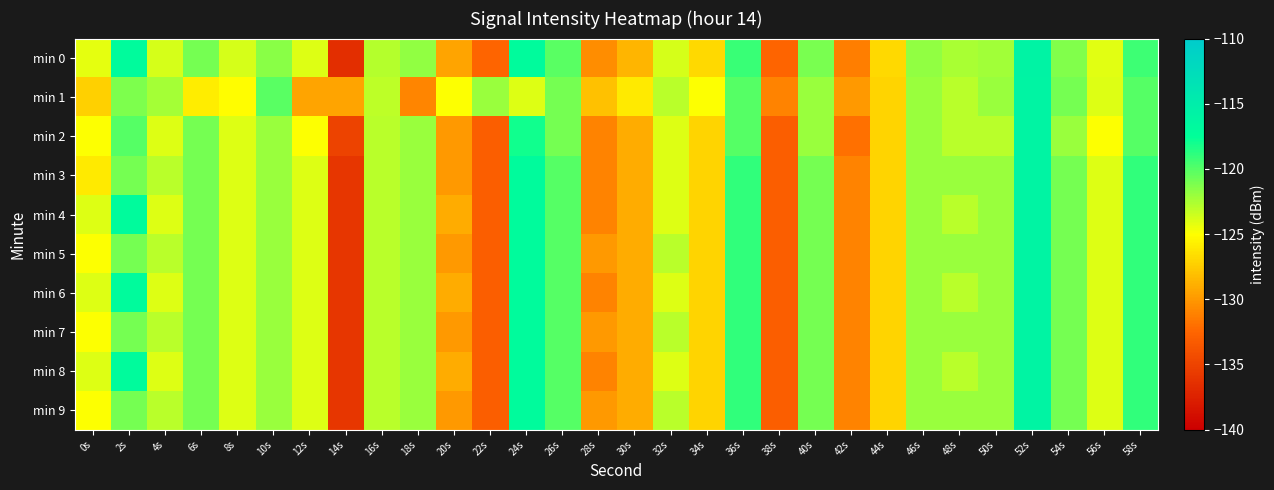

Reading right to left, what are all the values shown in this chart?

min 0: 58s=-119.4	56s=-124.1	54s=-121.4	52s=-115.8	50s=-122.2	48s=-122.5	46s=-121.7	44s=-126.8	42s=-131.3	40s=-121.1	38s=-132.6	36s=-119.2	34s=-126.8	32s=-123.7	30s=-128.6	28s=-130.6	26s=-120.1	24s=-117.0	22s=-132.6	20s=-129.5	18s=-121.8	16s=-122.8	14s=-136.5	12s=-124.1	10s=-121.6	8s=-123.8	6s=-121.0	4s=-123.8	2s=-117.0	0s=-124.2
min 1: 58s=-120.0	56s=-124.0	54s=-121.0	52s=-116.0	50s=-122.0	48s=-123.0	46s=-122.0	44s=-127.0	42s=-130.0	40s=-122.0	38s=-131.0	36s=-120.0	34s=-125.0	32s=-123.0	30s=-126.0	28s=-128.0	26s=-121.0	24s=-124.0	22s=-122.0	20s=-125.0	18s=-130.9	16s=-123.0	14s=-129.4	12s=-129.4	10s=-120.1	8s=-125.1	6s=-125.9	4s=-122.4	2s=-121.2	0s=-127.3
min 2: 58s=-120.0	56s=-125.0	54s=-122.0	52s=-116.0	50s=-123.0	48s=-123.0	46s=-122.0	44s=-127.0	42s=-132.0	40s=-122.0	38s=-133.0	36s=-120.0	34s=-127.0	32s=-124.0	30s=-129.0	28s=-131.0	26s=-121.0	24s=-118.0	22s=-133.0	20s=-130.0	18s=-122.0	16s=-123.0	14s=-135.0	12s=-125.0	10s=-122.0	8s=-124.0	6s=-121.0	4s=-124.0	2s=-120.0	0s=-125.0
min 3: 58s=-119.0	56s=-124.0	54s=-121.0	52s=-116.0	50s=-122.0	48s=-122.0	46s=-122.0	44s=-127.0	42s=-131.0	40s=-121.0	38s=-133.0	36s=-119.0	34s=-127.0	32s=-124.0	30s=-129.0	28s=-131.0	26s=-120.0	24s=-117.0	22s=-133.0	20s=-130.0	18s=-122.0	16s=-123.0	14s=-136.0	12s=-124.0	10s=-122.0	8s=-124.0	6s=-121.0	4s=-123.0	2s=-121.0	0s=-126.0
min 4: 58s=-119.0	56s=-124.0	54s=-121.0	52s=-116.0	50s=-122.0	48s=-123.0	46s=-122.0	44s=-127.0	42s=-131.0	40s=-121.0	38s=-133.0	36s=-119.0	34s=-127.0	32s=-124.0	30s=-129.0	28s=-131.0	26s=-120.0	24s=-117.0	22s=-133.0	20s=-129.0	18s=-122.0	16s=-123.0	14s=-136.0	12s=-124.0	10s=-122.0	8s=-124.0	6s=-121.0	4s=-124.0	2s=-117.0	0s=-124.0
min 5: 58s=-119.0	56s=-124.0	54s=-121.0	52s=-116.0	50s=-122.0	48s=-122.0	46s=-122.0	44s=-127.0	42s=-131.0	40s=-121.0	38s=-133.0	36s=-119.0	34s=-127.0	32s=-123.0	30s=-129.0	28s=-130.0	26s=-120.0	24s=-117.0	22s=-133.0	20s=-130.0	18s=-122.0	16s=-123.0	14s=-136.0	12s=-124.0	10s=-122.0	8s=-124.0	6s=-121.0	4s=-123.0	2s=-121.0	0s=-125.0
min 6: 58s=-119.0	56s=-124.0	54s=-121.0	52s=-116.0	50s=-122.0	48s=-123.0	46s=-122.0	44s=-127.0	42s=-131.0	40s=-121.0	38s=-133.0	36s=-119.0	34s=-127.0	32s=-124.0	30s=-129.0	28s=-131.0	26s=-120.0	24s=-117.0	22s=-133.0	20s=-129.0	18s=-122.0	16s=-123.0	14s=-136.0	12s=-124.0	10s=-122.0	8s=-124.0	6s=-121.0	4s=-124.0	2s=-117.0	0s=-124.0
min 7: 58s=-119.0	56s=-124.0	54s=-121.0	52s=-116.0	50s=-122.0	48s=-122.0	46s=-122.0	44s=-127.0	42s=-131.0	40s=-121.0	38s=-133.0	36s=-119.0	34s=-127.0	32s=-123.0	30s=-129.0	28s=-130.0	26s=-120.0	24s=-117.0	22s=-133.0	20s=-130.0	18s=-122.0	16s=-123.0	14s=-136.0	12s=-124.0	10s=-122.0	8s=-124.0	6s=-121.0	4s=-123.0	2s=-121.0	0s=-125.0
min 8: 58s=-119.0	56s=-124.0	54s=-121.0	52s=-116.0	50s=-122.0	48s=-123.0	46s=-122.0	44s=-127.0	42s=-131.0	40s=-121.0	38s=-133.0	36s=-119.0	34s=-127.0	32s=-124.0	30s=-129.0	28s=-131.0	26s=-120.0	24s=-117.0	22s=-133.0	20s=-129.0	18s=-122.0	16s=-123.0	14s=-136.0	12s=-124.0	10s=-122.0	8s=-124.0	6s=-121.0	4s=-124.0	2s=-117.0	0s=-124.0
min 9: 58s=-119.0	56s=-124.0	54s=-121.0	52s=-116.0	50s=-122.0	48s=-122.0	46s=-122.0	44s=-127.0	42s=-131.0	40s=-121.0	38s=-133.0	36s=-119.0	34s=-127.0	32s=-123.0	30s=-129.0	28s=-130.0	26s=-120.0	24s=-117.0	22s=-133.0	20s=-130.0	18s=-122.0	16s=-123.0	14s=-136.0	12s=-124.0	10s=-122.0	8s=-124.0	6s=-121.0	4s=-123.0	2s=-121.0	0s=-125.0